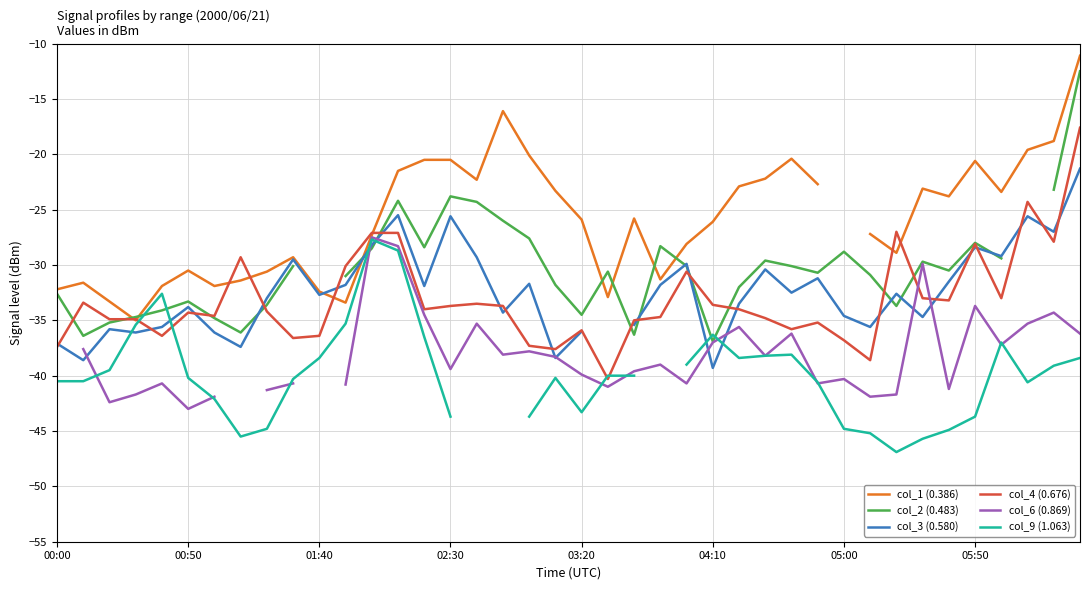

How many values in the col_1 (0.386) series are below -25?

21